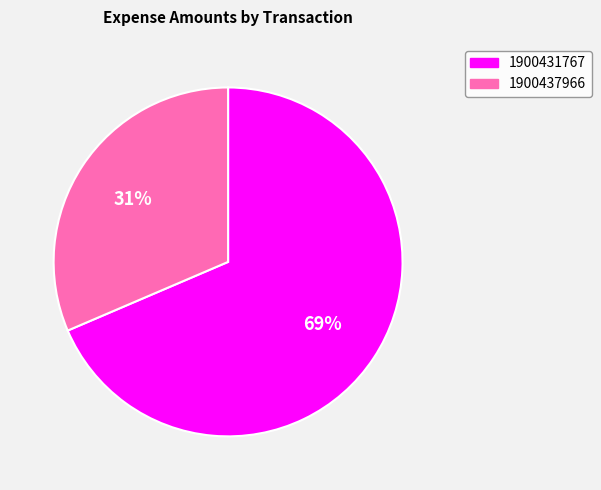

The 1900437966 slice represents 31% of the pie. True or false?

True